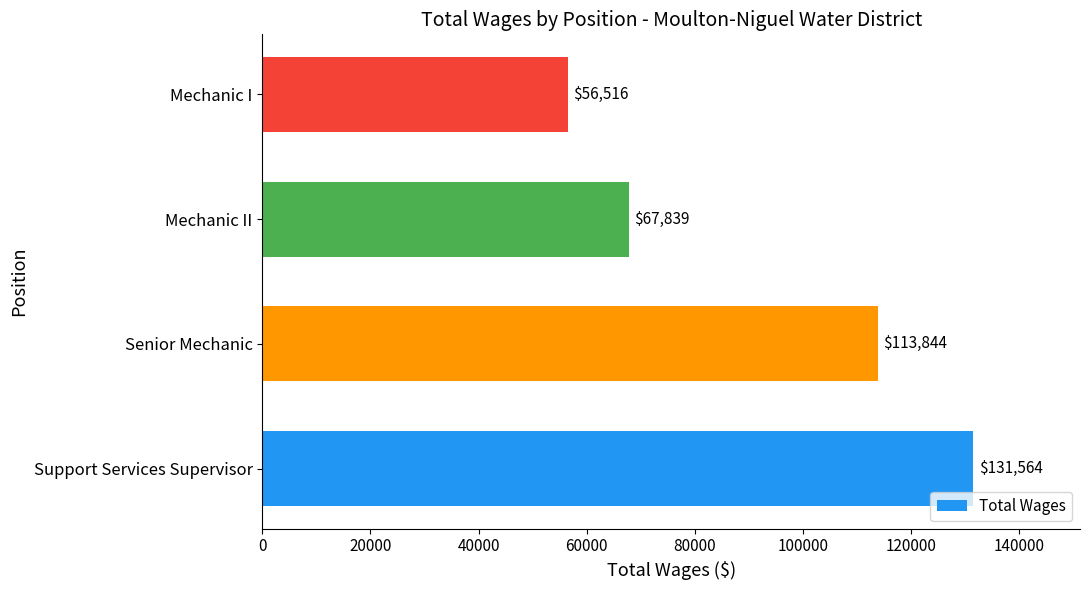

How many values are between 67839 and 131564?

3